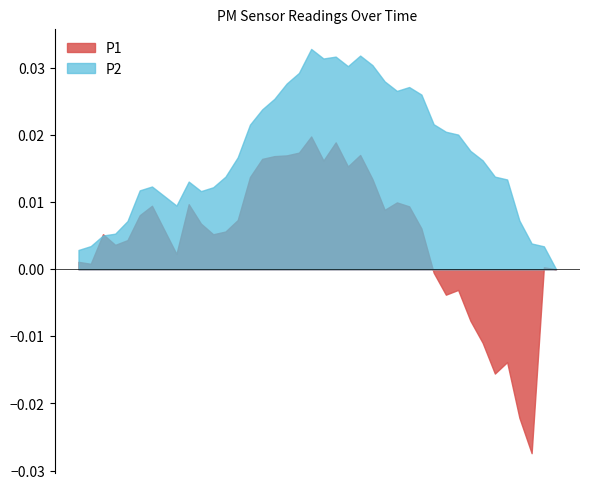

Which series has the widest spread of values?

P1